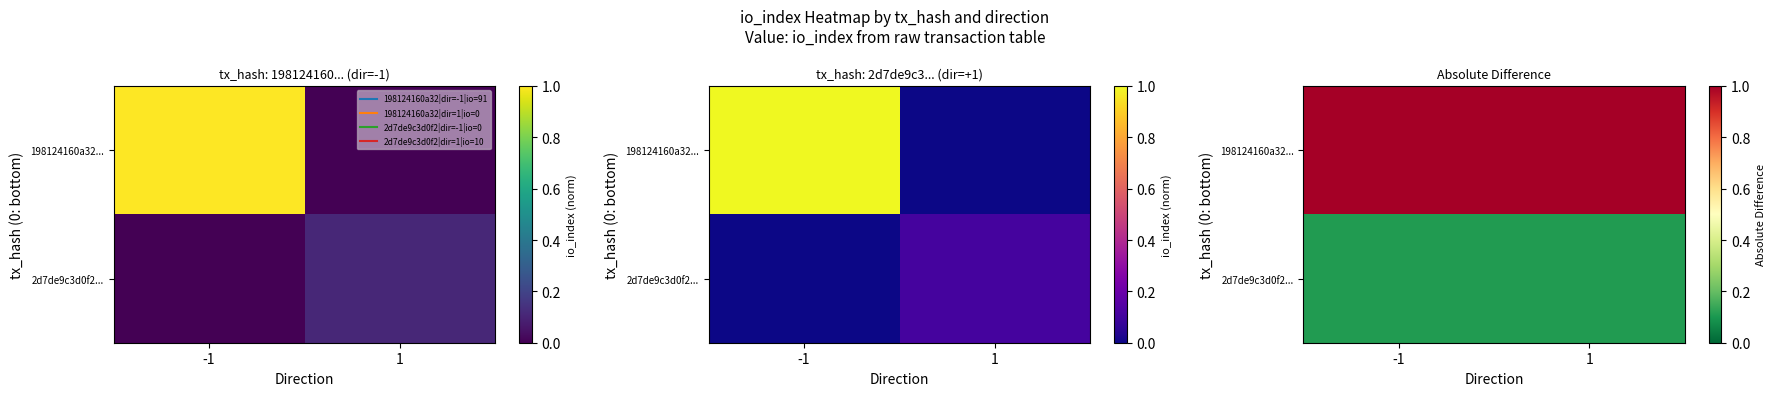

Which label corresponds to the largest value in the chart?

-1